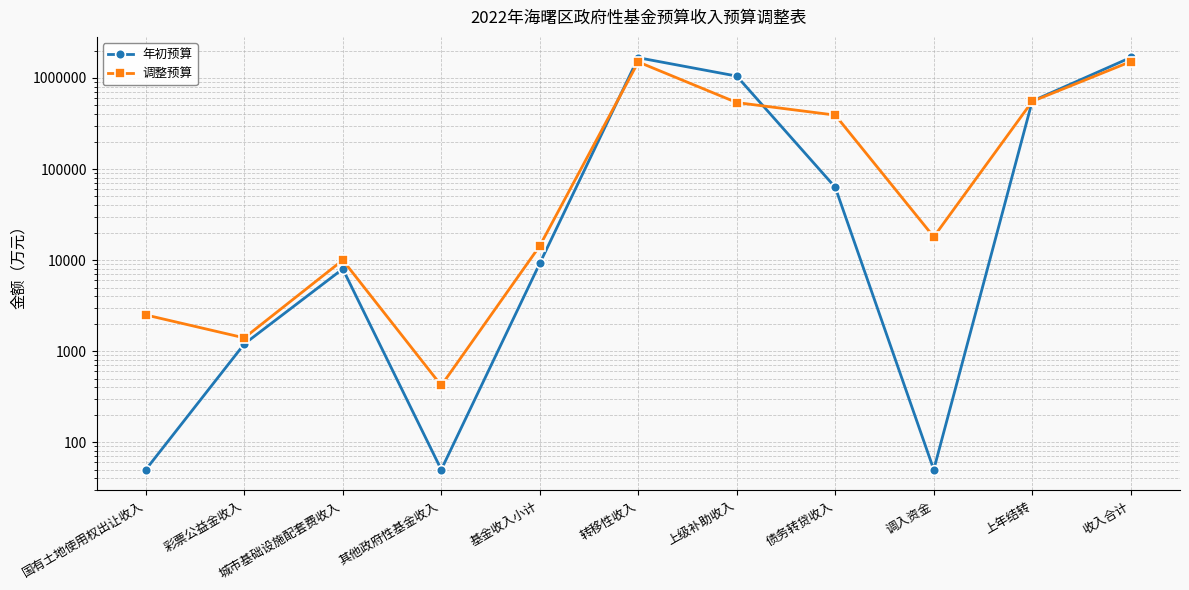

At which label does 年初预算 first exceed 9200?

转移性收入